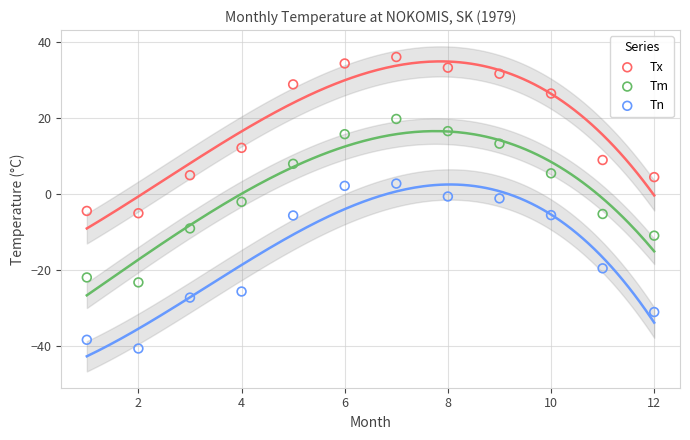

Which series has the widest spread of Y values?

Tn